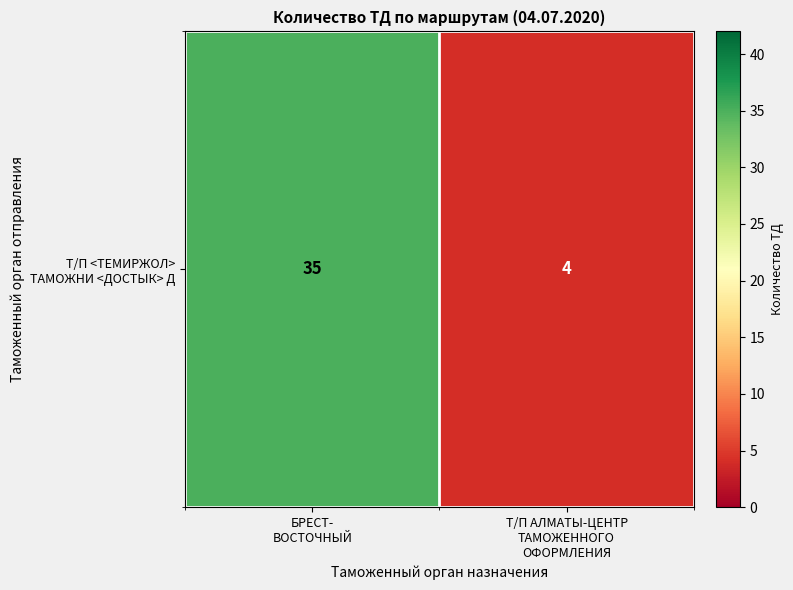

The value at БРЕСТ-
ВОСТОЧНЫЙ is 14. True or false?

False